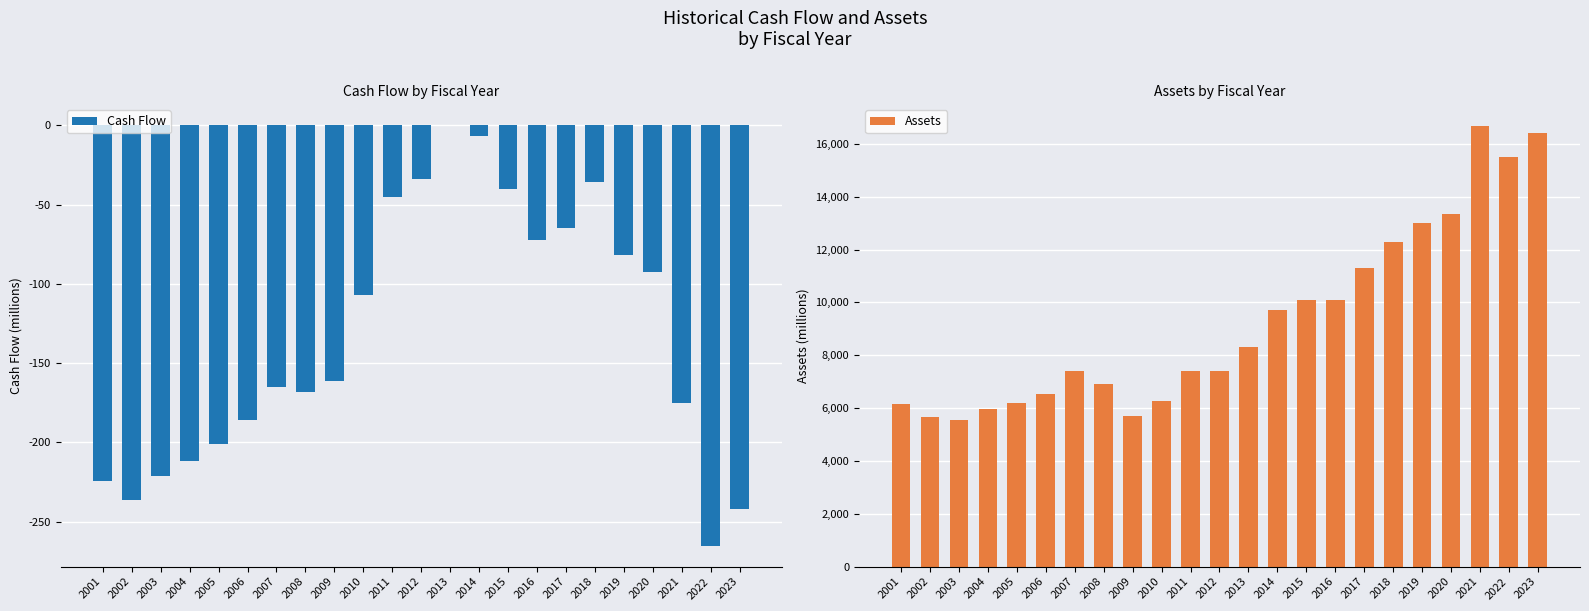

Read the Cash Flow value at 2003.

-221.5